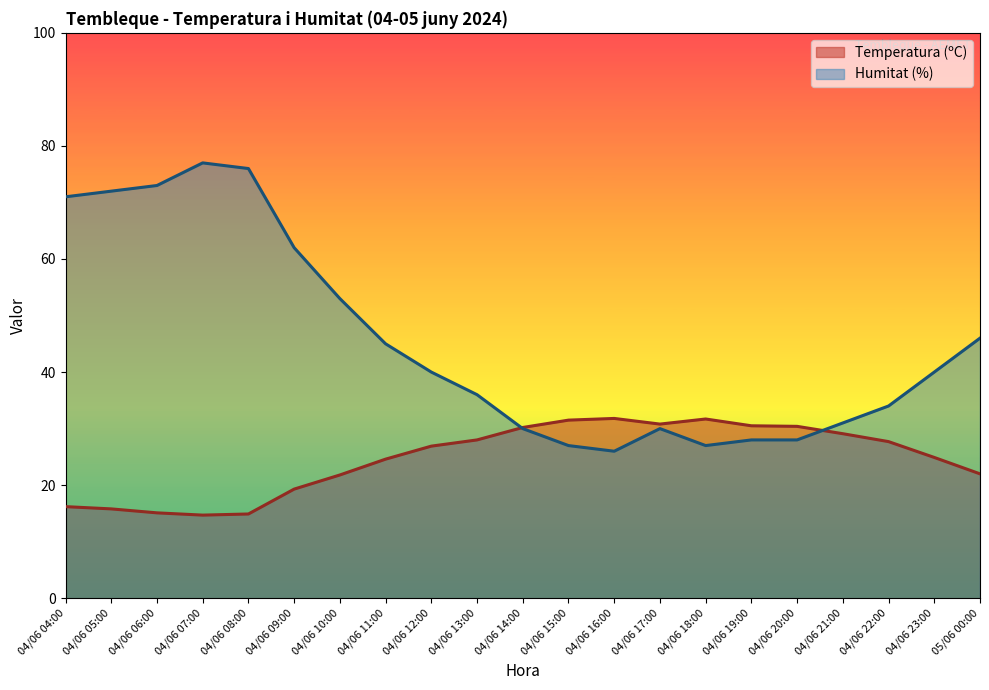

What are all the series names shown in the legend?

Temperatura (ºC), Humitat (%)